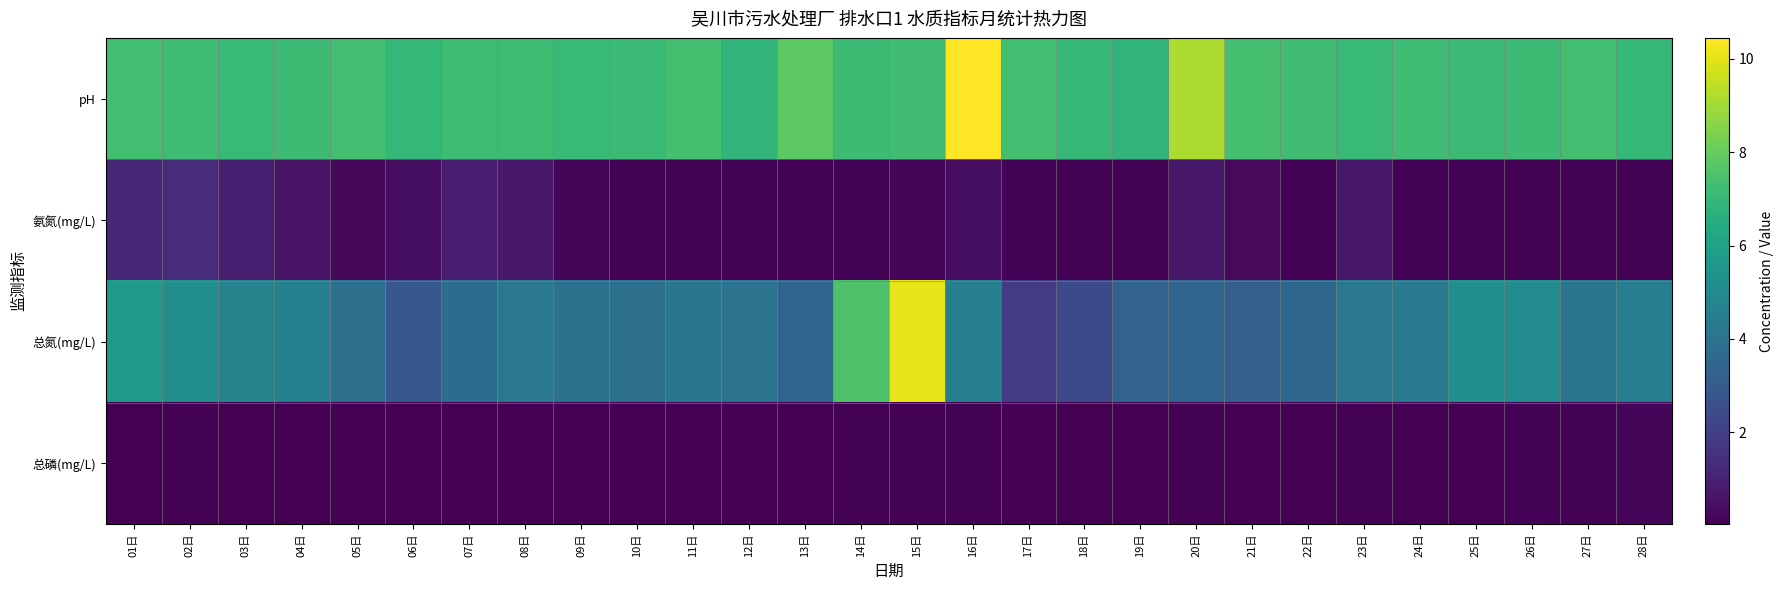

Reading left to right, list all the values displayed in this chart.

pH: 01日=7.3	02日=7.2	03日=7.1	04日=7.2	05日=7.3	06日=7.0	07日=7.2	08日=7.2	09日=7.1	10日=7.1	11日=7.4	12日=6.9	13日=7.8	14日=7.2	15日=7.3	16日=10.4	17日=7.3	18日=7.0	19日=6.8	20日=9.2	21日=7.4	22日=7.2	23日=7.1	24日=7.2	25日=7.1	26日=7.2	27日=7.3	28日=7.0
氨氮(mg/L): 01日=1.3	02日=1.4	03日=1.0	04日=0.6	05日=0.3	06日=0.4	07日=0.8	08日=0.7	09日=0.2	10日=0.1	11日=0.1	12日=0.1	13日=0.1	14日=0.2	15日=0.2	16日=0.4	17日=0.1	18日=0.1	19日=0.1	20日=0.7	21日=0.3	22日=0.1	23日=0.7	24日=0.1	25日=0.1	26日=0.1	27日=0.2	28日=0.1
总氮(mg/L): 01日=5.7	02日=5.2	03日=4.7	04日=4.6	05日=3.9	06日=2.9	07日=3.7	08日=4.1	09日=3.9	10日=3.9	11日=4.1	12日=4.0	13日=3.4	14日=7.5	15日=10.1	16日=4.5	17日=1.9	18日=2.4	19日=3.4	20日=3.4	21日=3.2	22日=3.6	23日=4.2	24日=4.4	25日=5.3	26日=5.0	27日=4.1	28日=4.5
总磷(mg/L): 01日=0.1	02日=0.1	03日=0.1	04日=0.0	05日=0.0	06日=0.1	07日=0.1	08日=0.1	09日=0.0	10日=0.0	11日=0.0	12日=0.0	13日=0.1	14日=0.1	15日=0.1	16日=0.1	17日=0.1	18日=0.1	19日=0.1	20日=0.1	21日=0.1	22日=0.1	23日=0.1	24日=0.1	25日=0.1	26日=0.1	27日=0.1	28日=0.2